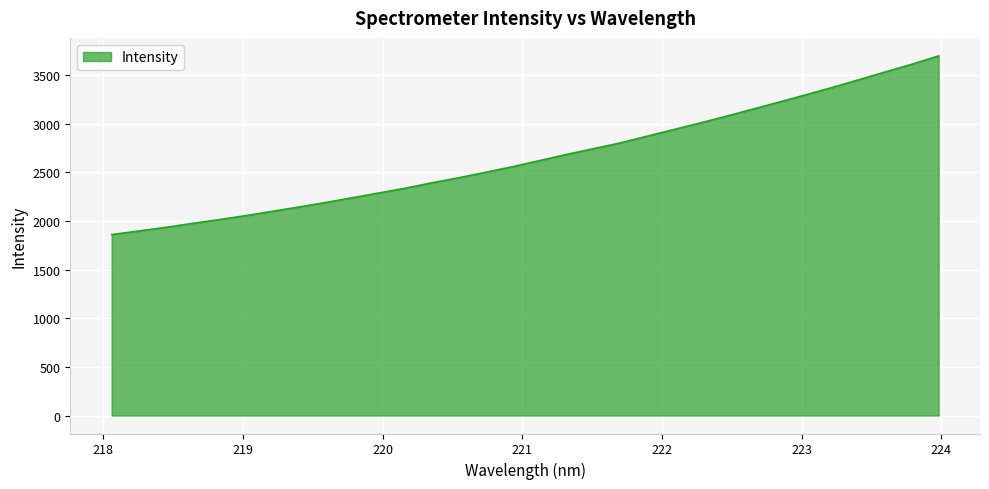

Does the chart display data point markers on the line(s)?

No